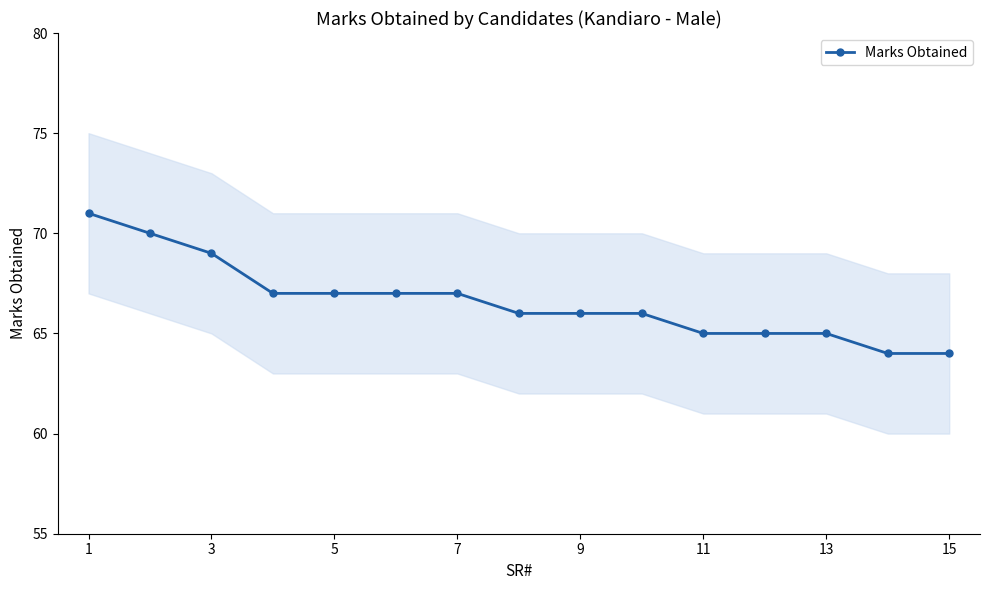

Is it true that Marks Obtained equals 101 at 9?

False